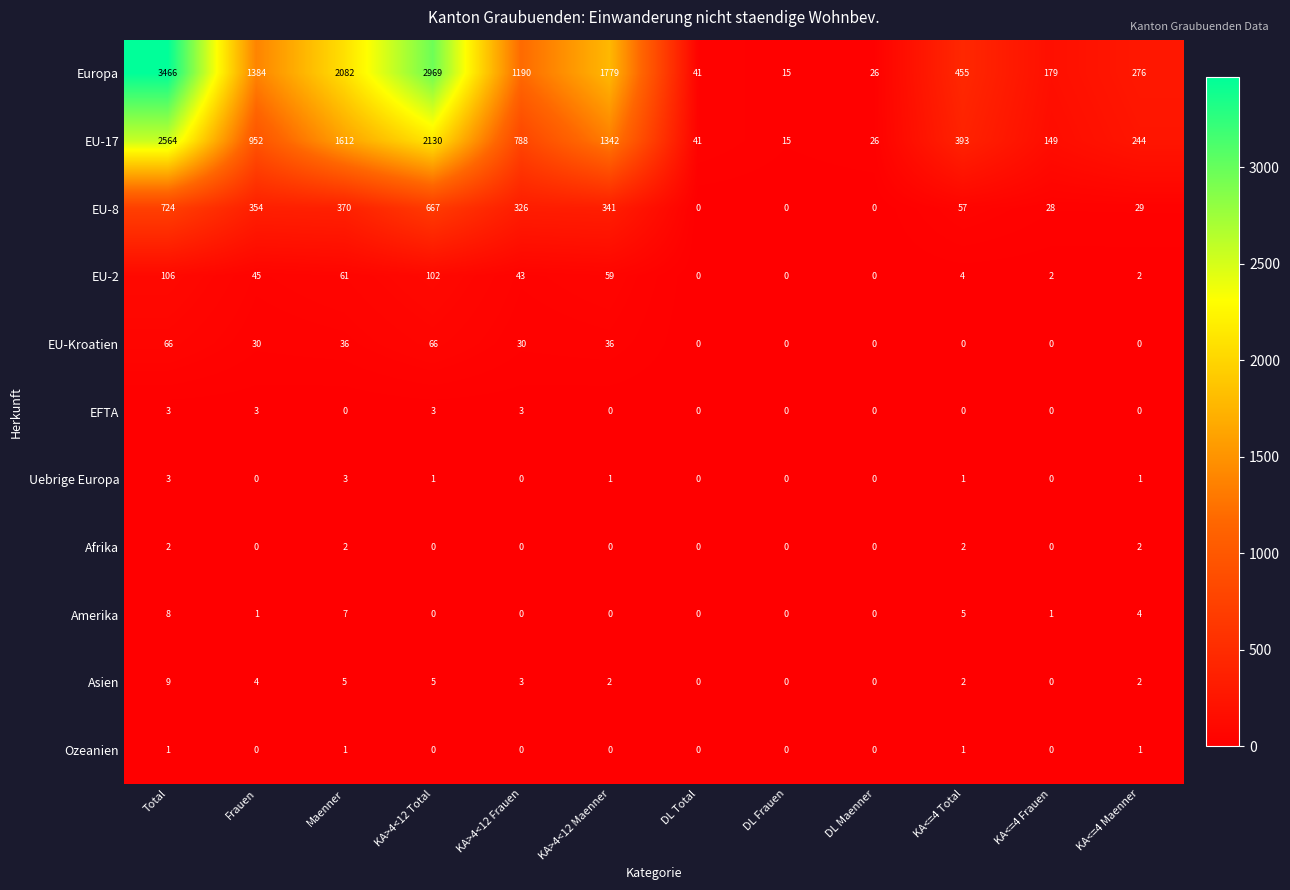

How many series are shown in this chart?

11